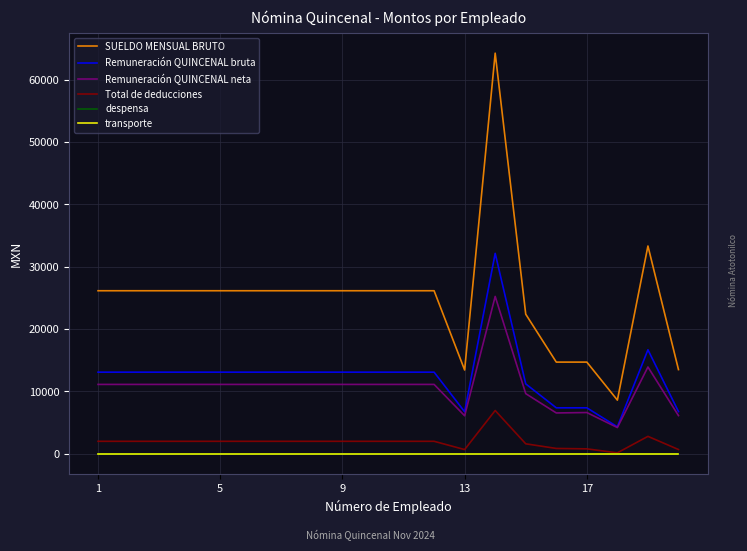

Does the chart have visible grid lines?

Yes